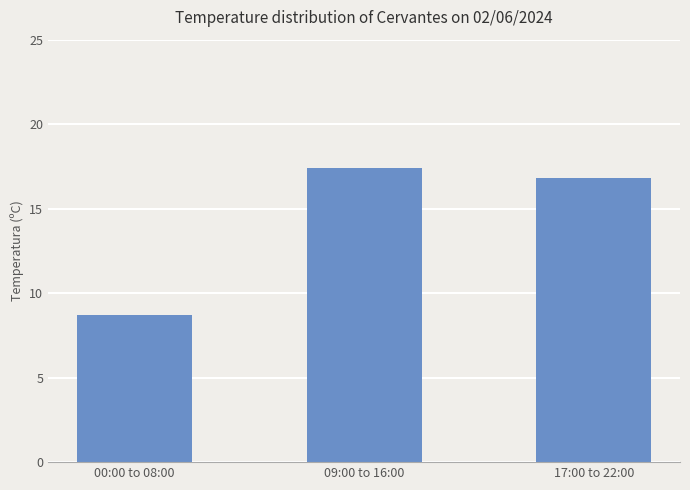

The chart shows a value of 17.4 at 09:00 to 16:00. True or false?

True